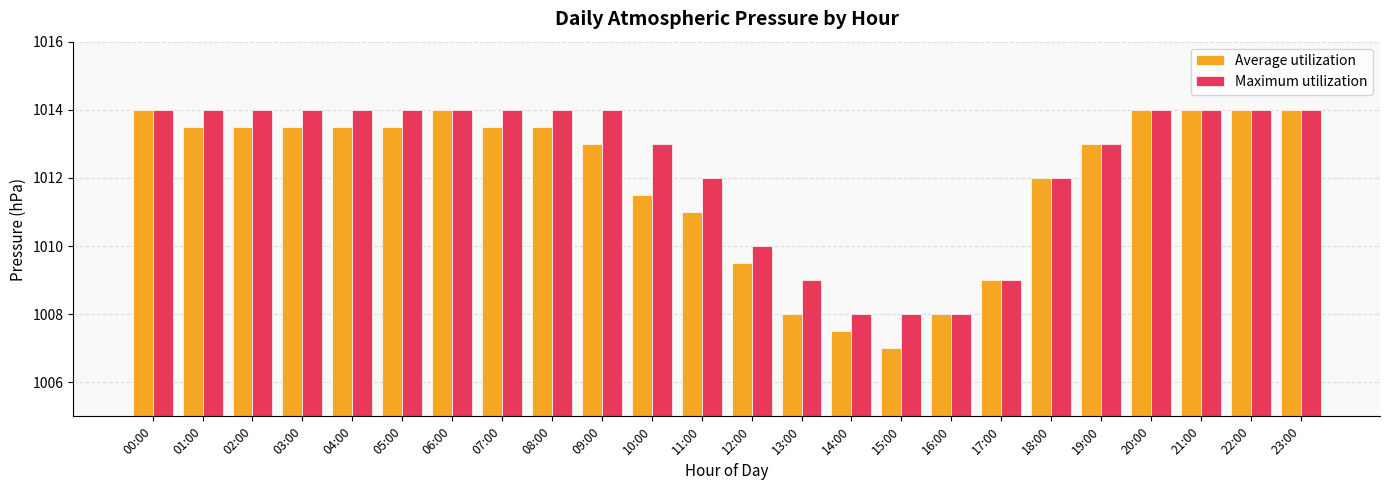

What is the approximate value of Maximum utilization at 04:00?

1014.0